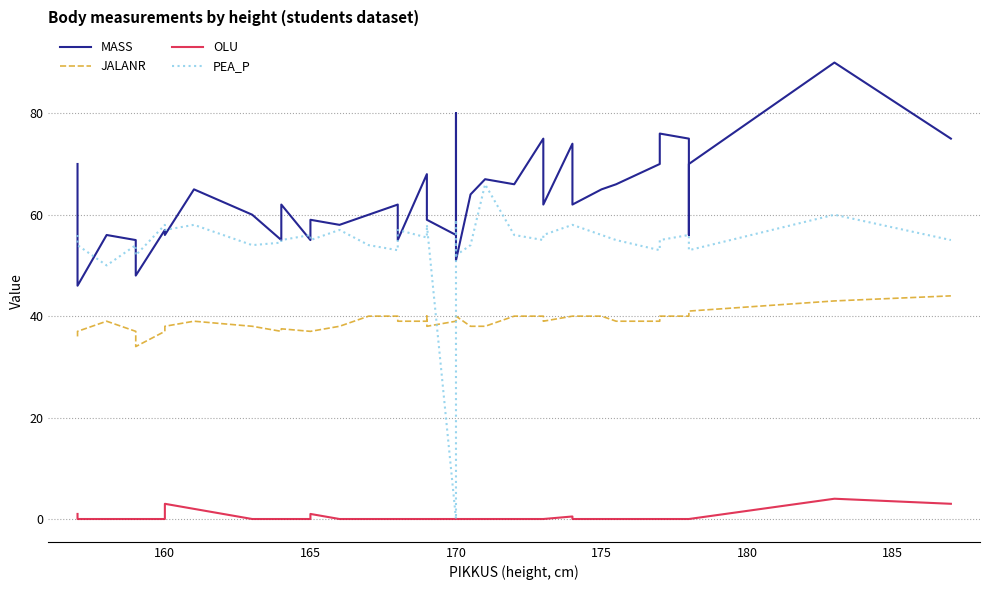

True or false: PEA_P has more than 0 points higher than both neighbors.

True